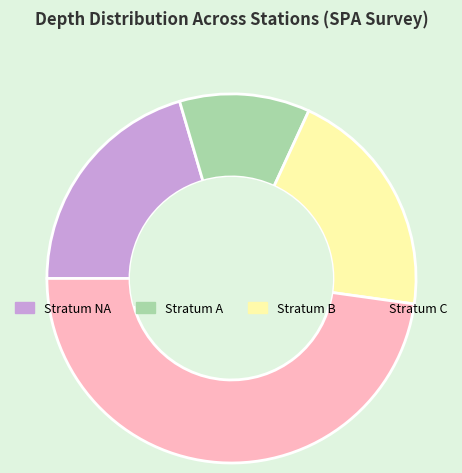

Count the number of slices in the pie.

4